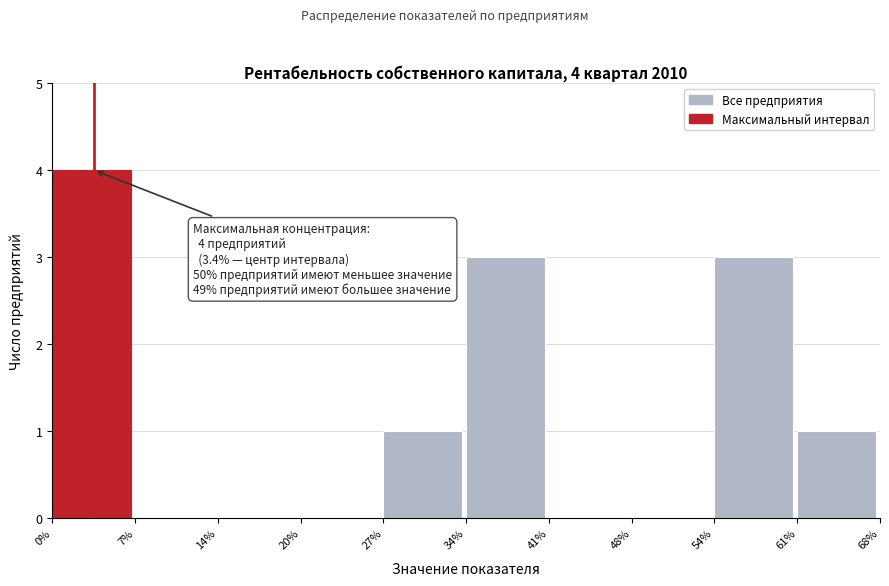

Over which range of the x-axis is the bar tallest?

0% to 7%